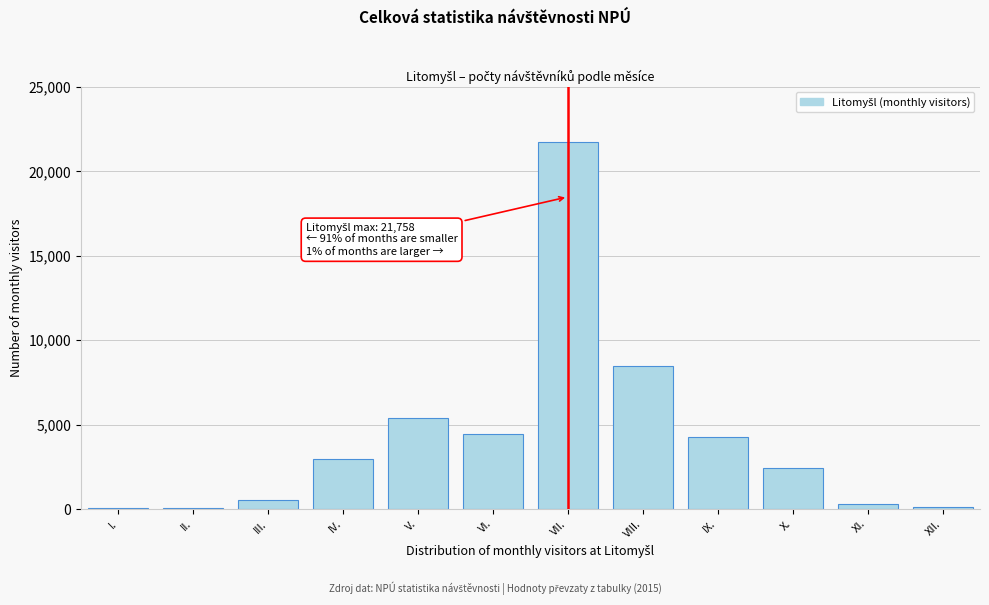

What is the sum of all values?

50888